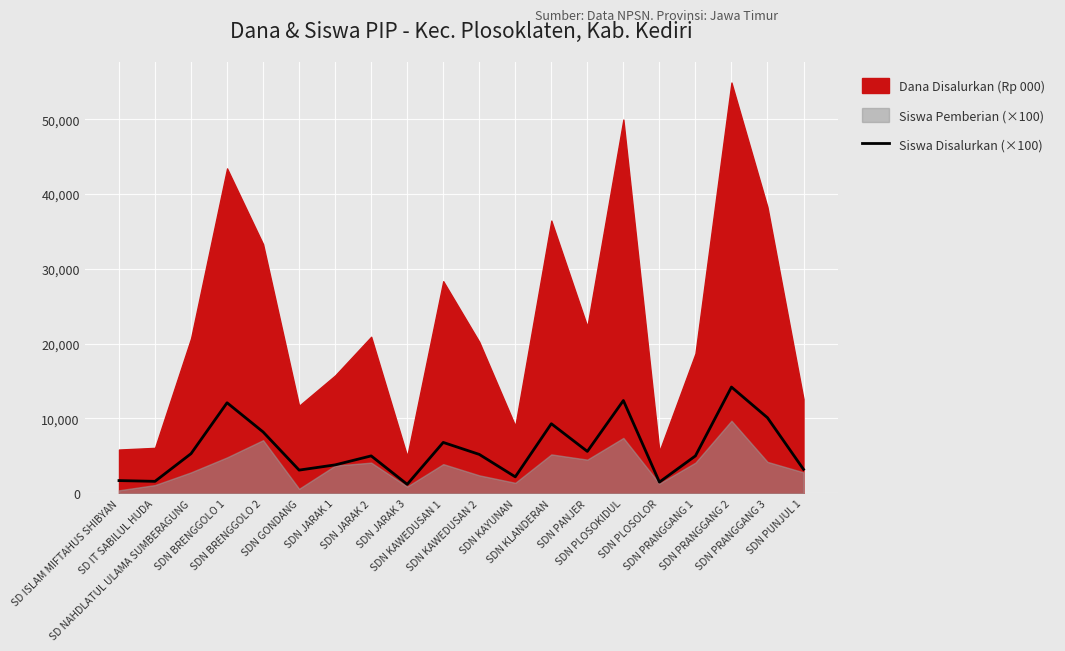

What is the average value?

5875